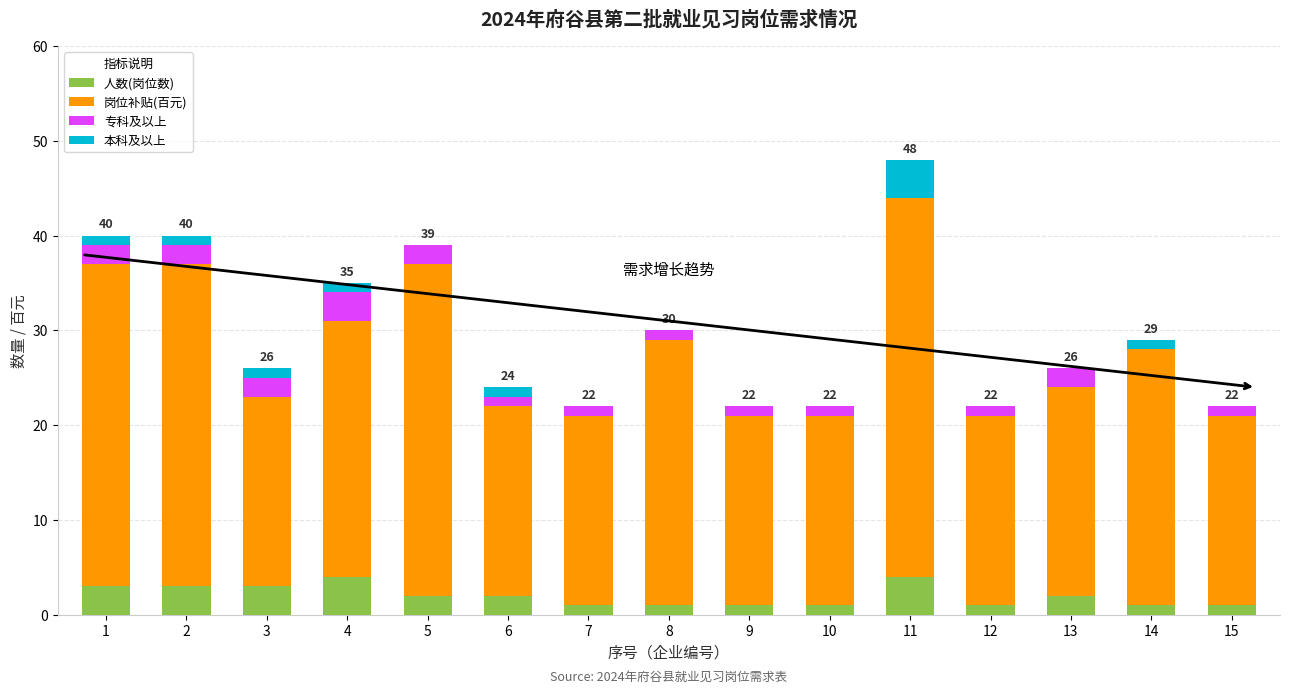

What is the sum of all 人数(岗位数) values?

30